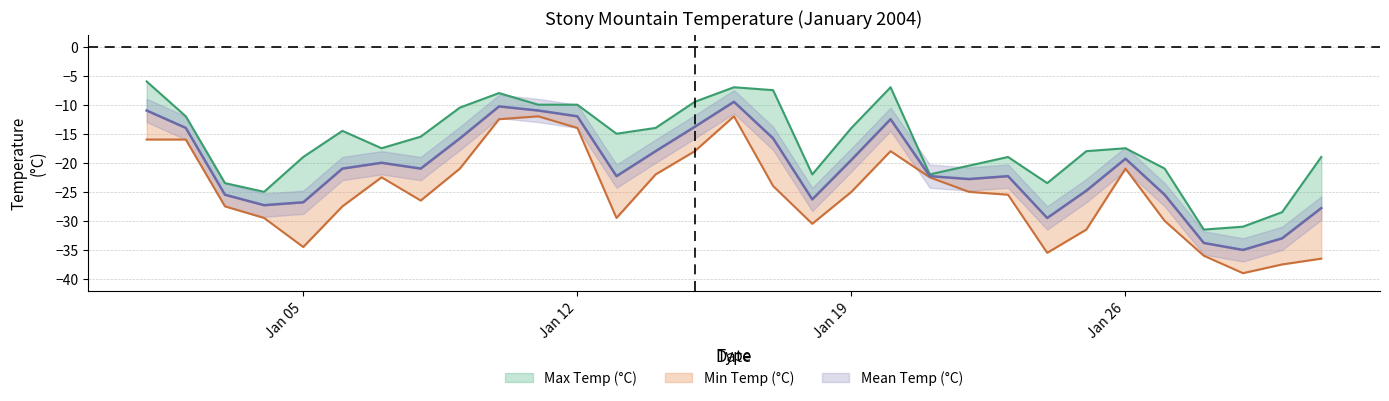

True or false: Min Temp (°C) and Max Temp (°C) intersect in this chart.

False